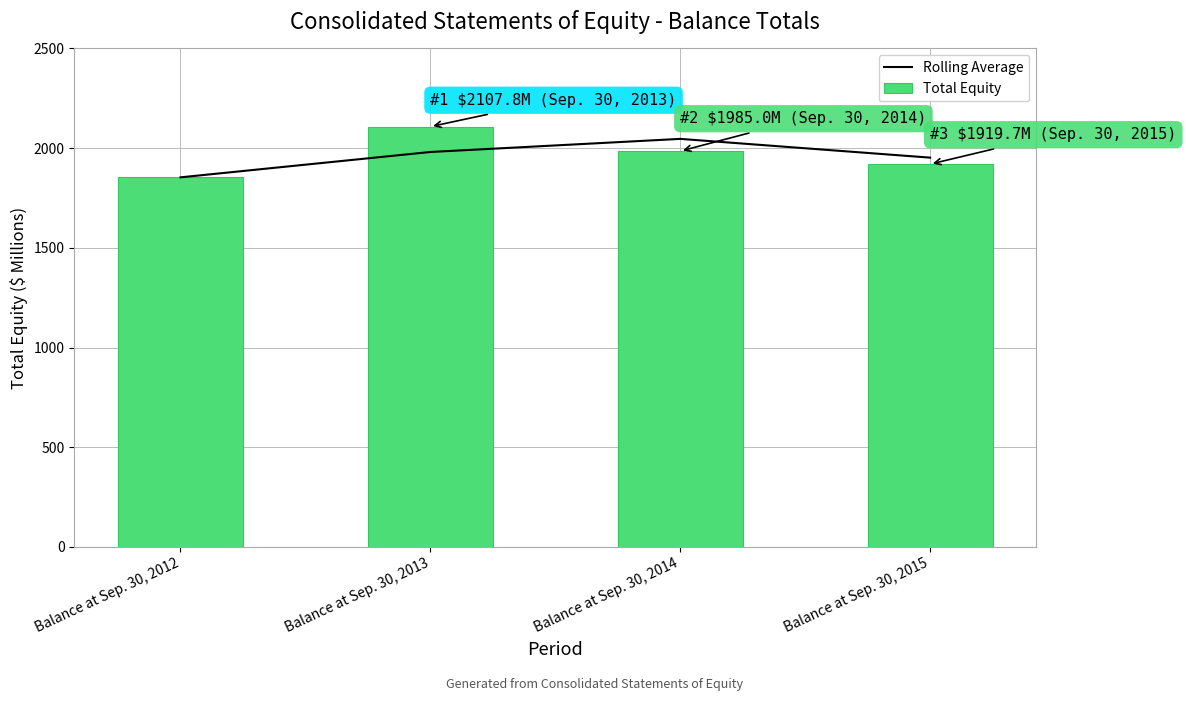

What is the average value of the Total Equity series?

1966.5